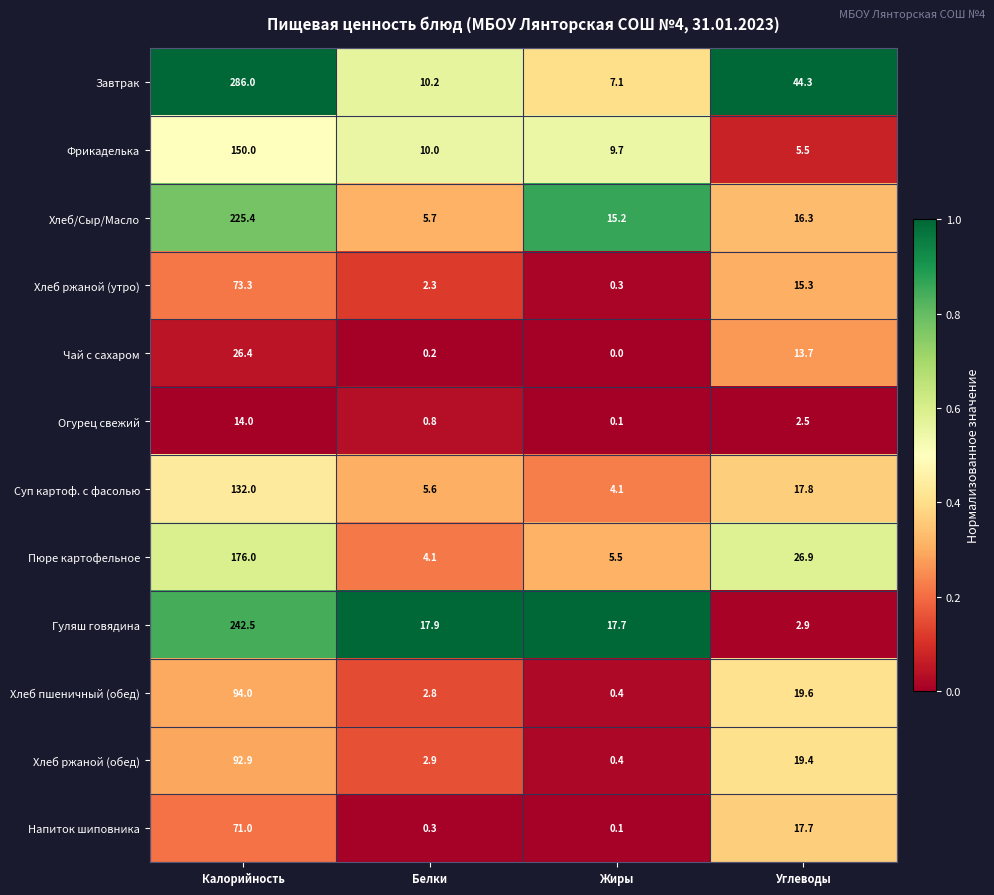

What is the average value of the Хлеб пшеничный (обед) series?

29.2